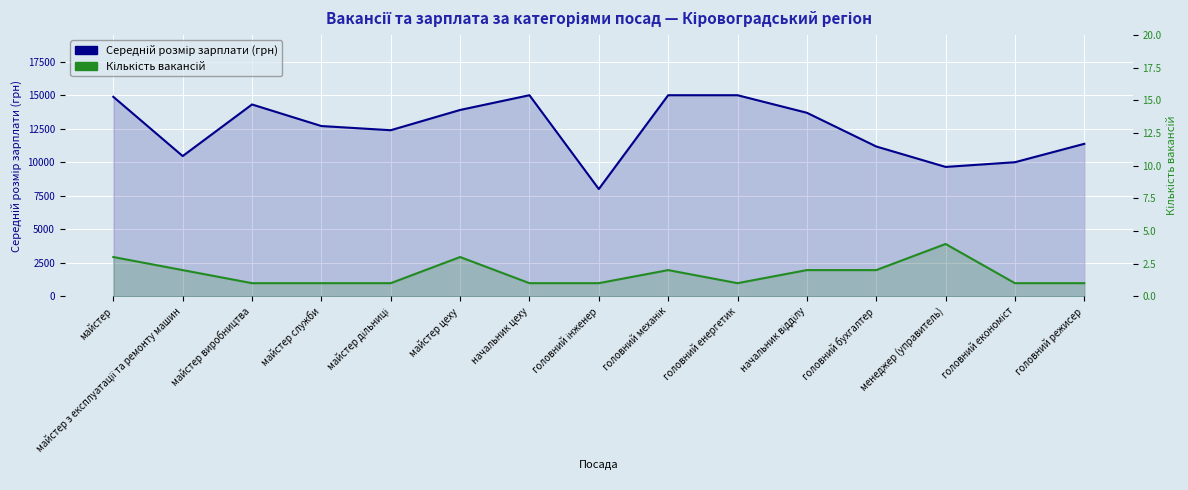

How many data points in Середній розмір зарплати (грн) are above 12700?

7